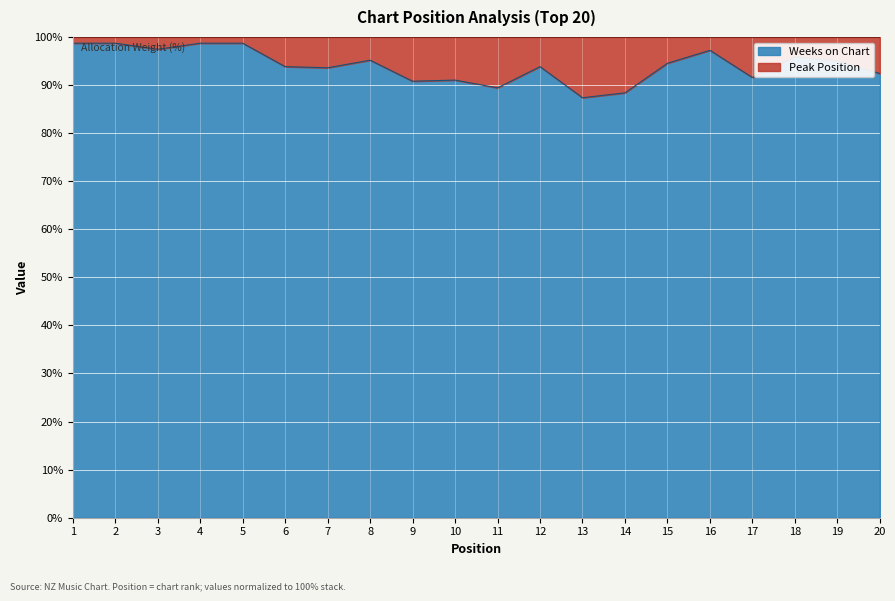

What is the difference between the values at 10 and 8?

4.1